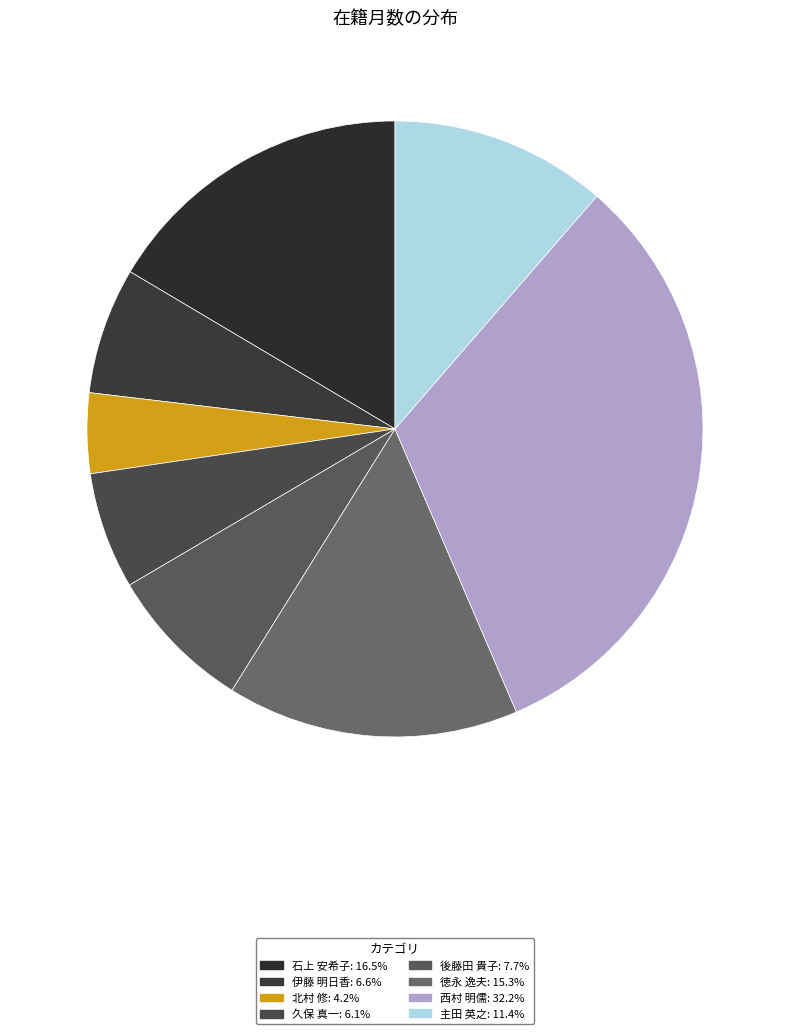

Count the number of slices in the pie.

8